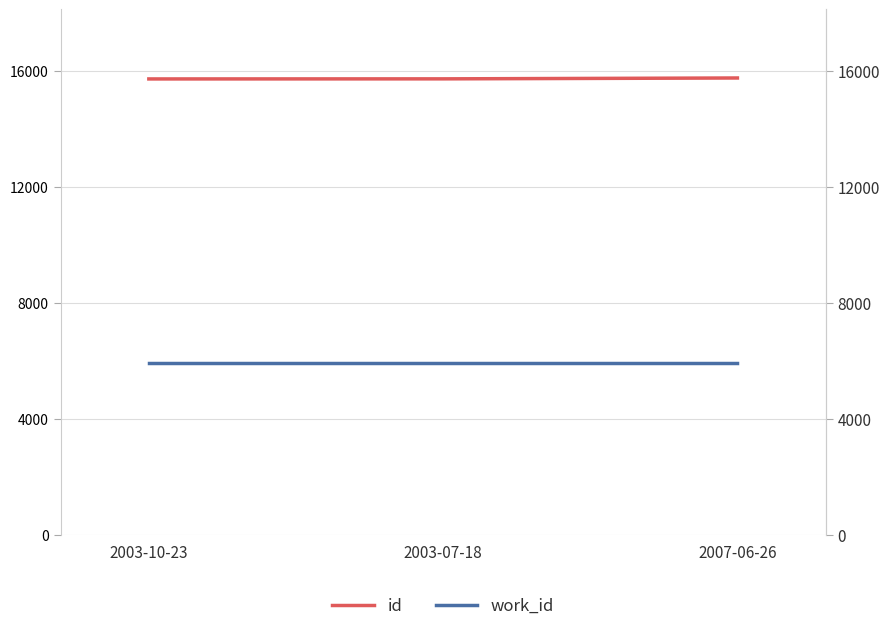

Reading right to left, extract all data points from this chart.

id: 15758	15728	15725
work_id: 5925	5925	5925